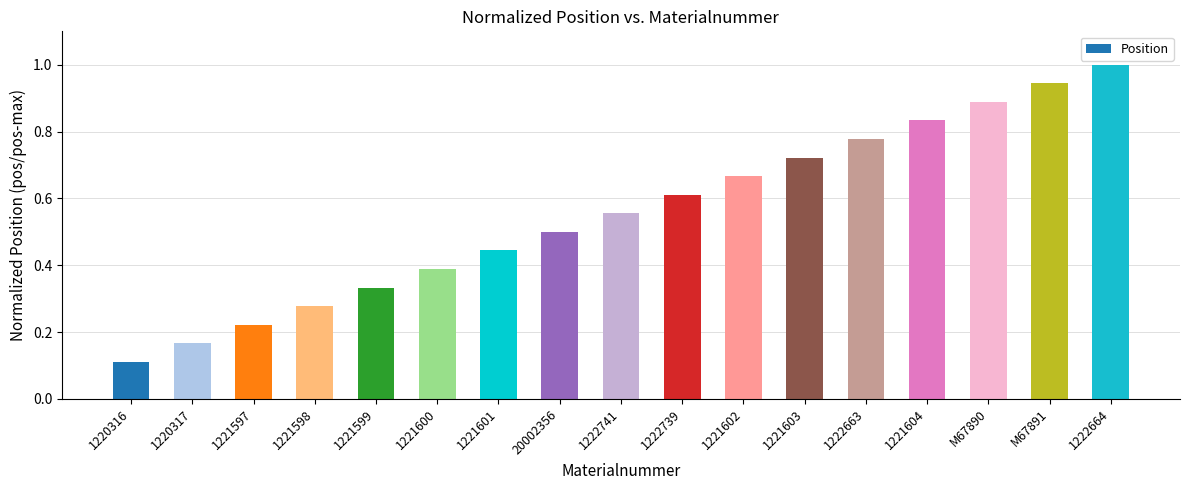

What position from the right is 1220317?

16